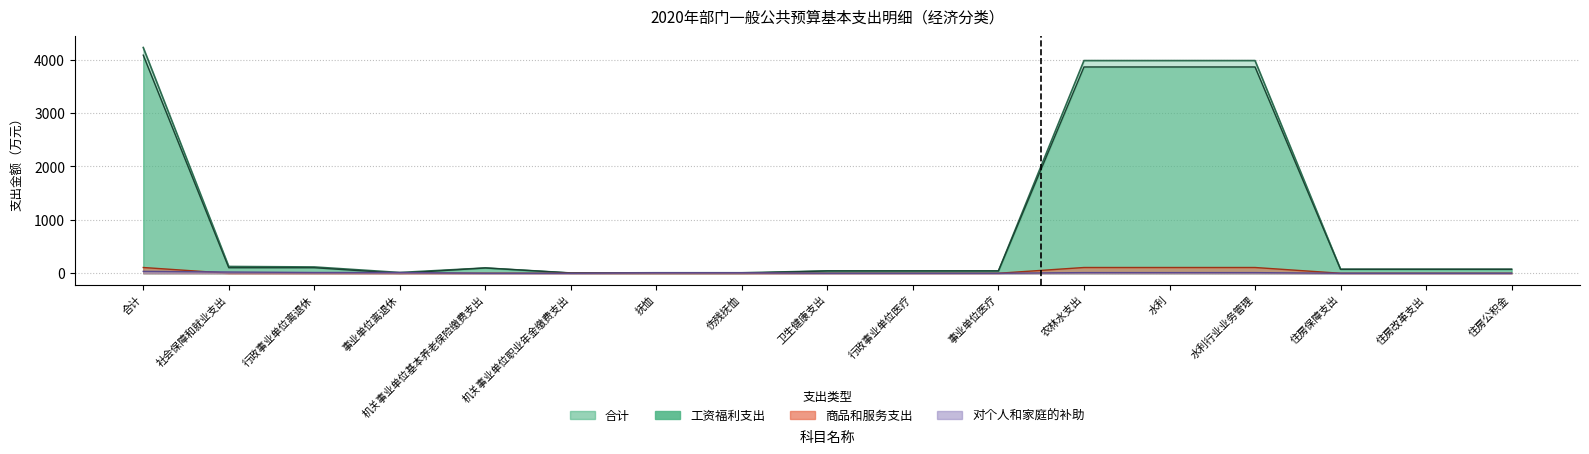

At which category is the sum across all series the highest?

合计